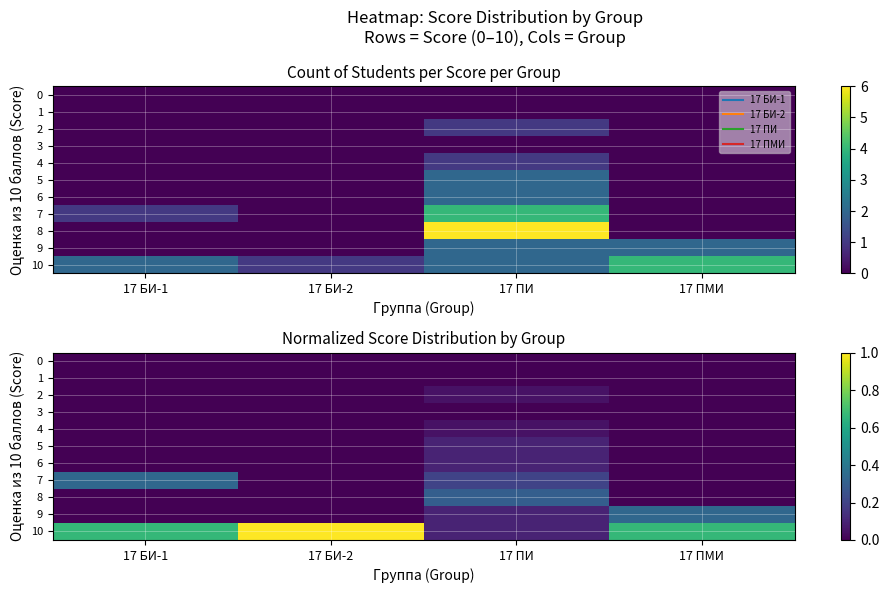

How many values in the 4 series exceed 0?

1